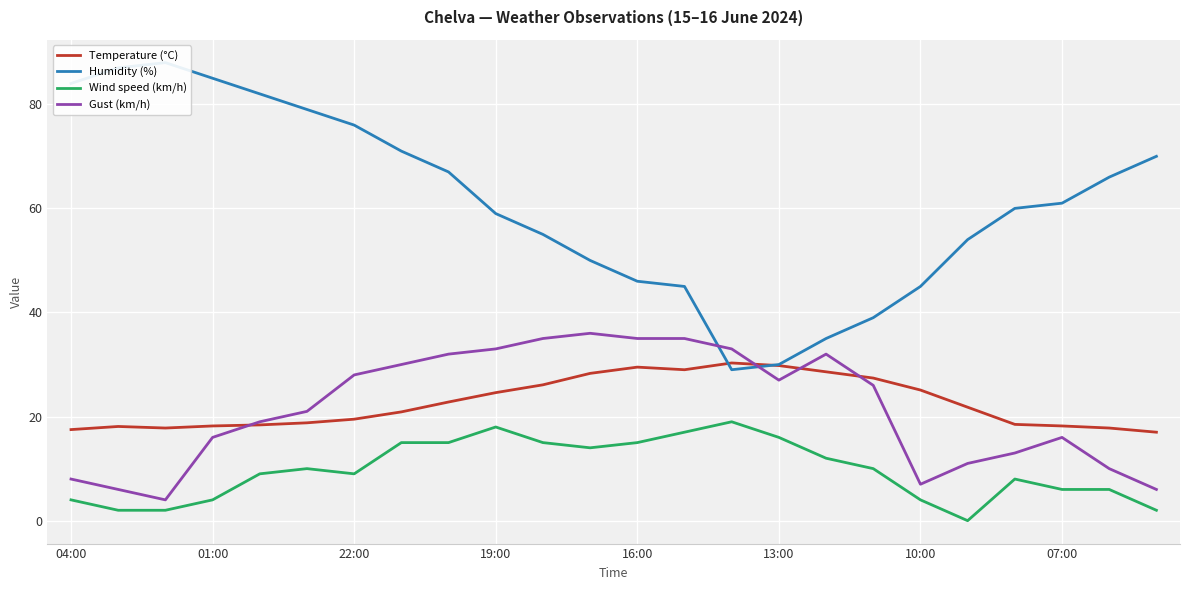

At which category does the chart reach its minimum across all series?

19